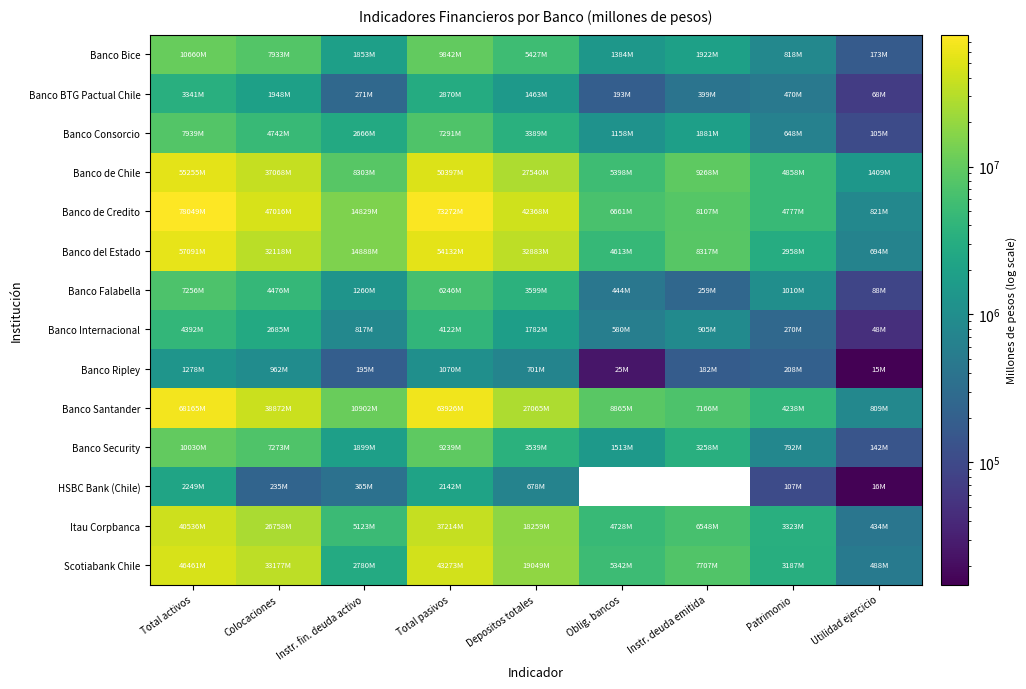

Count the number of data series in this chart.

14